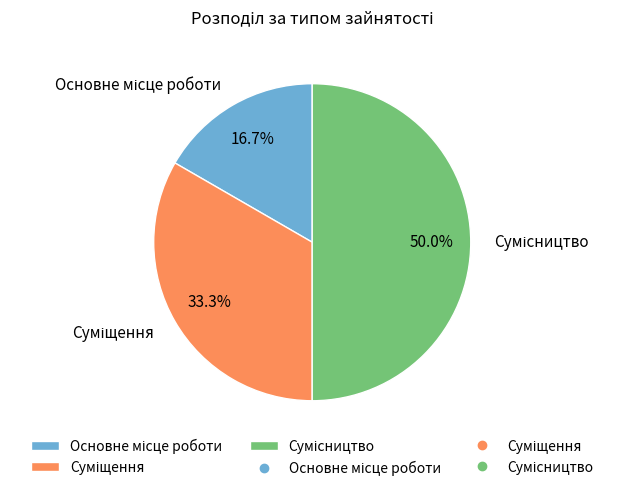

How many slices are in this pie chart?

3